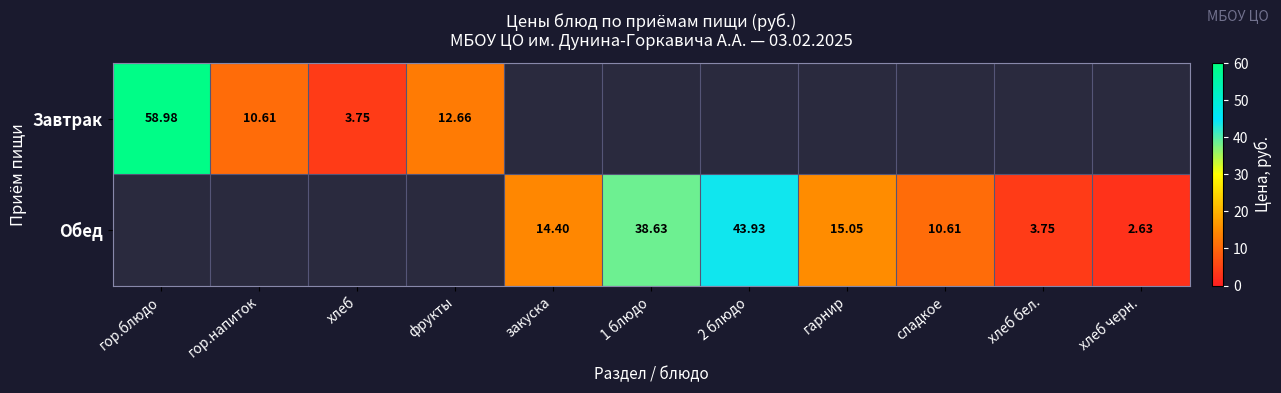

Is the value of Обед at хлеб greater than the value of Завтрак at гор.блюдо?

No